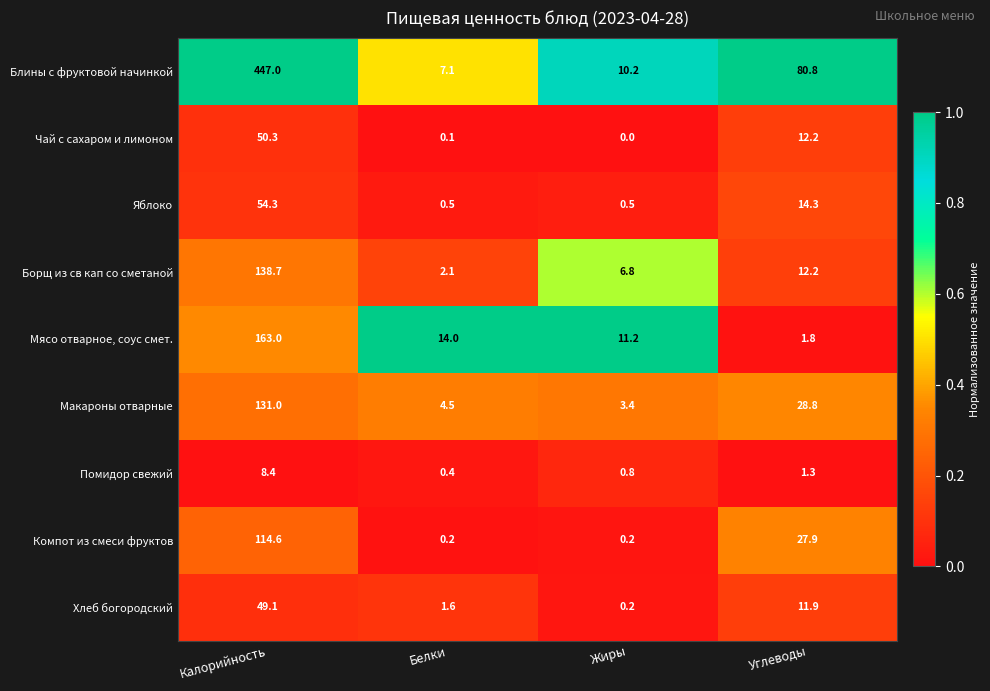

What is the spread (max minus min) of values at Углеводы?

79.5